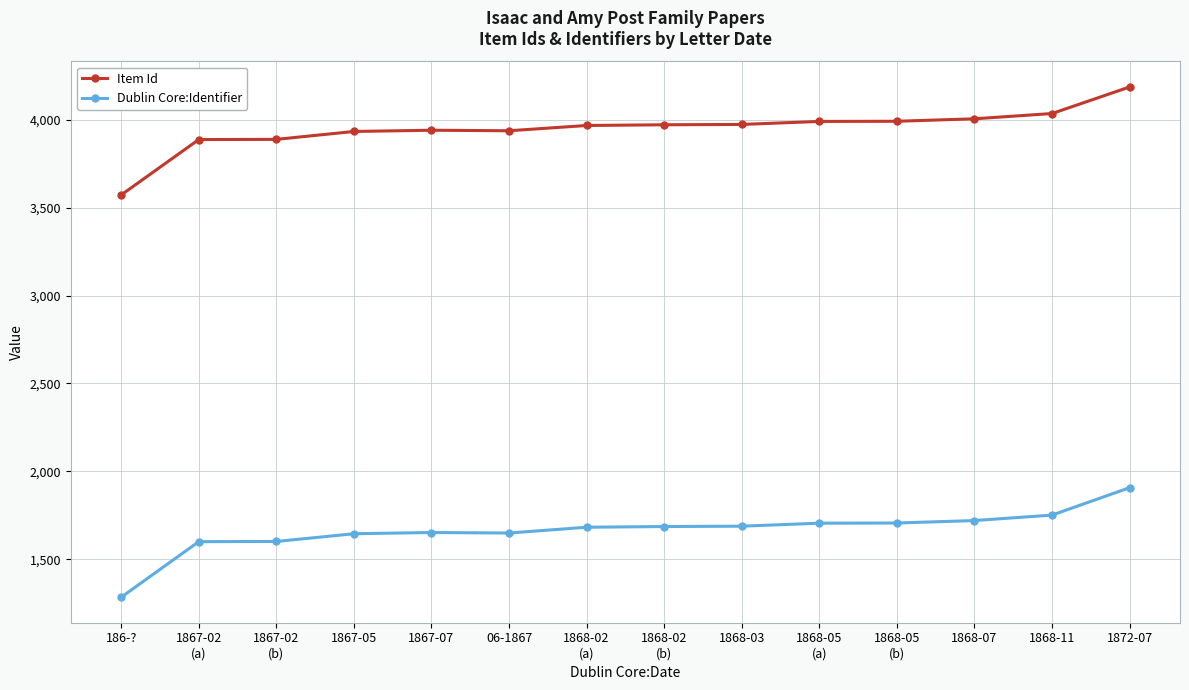

At how many categories does at least one series exceed 2237?

14